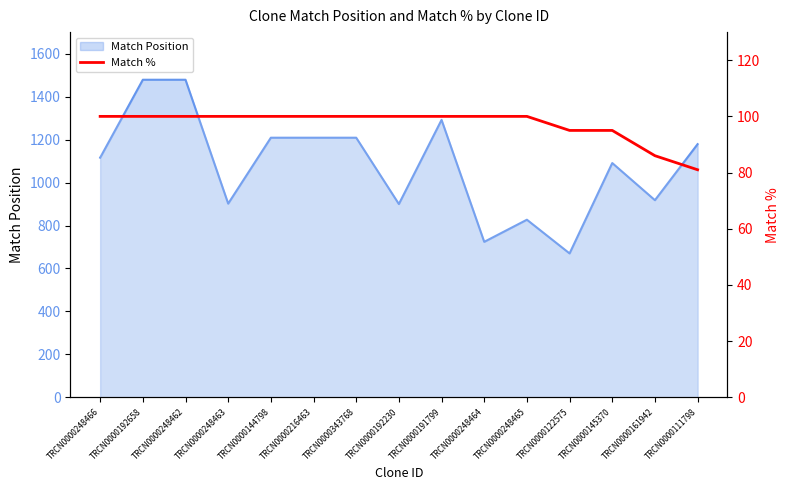

What is the difference between the maximum and second lowest values?

14